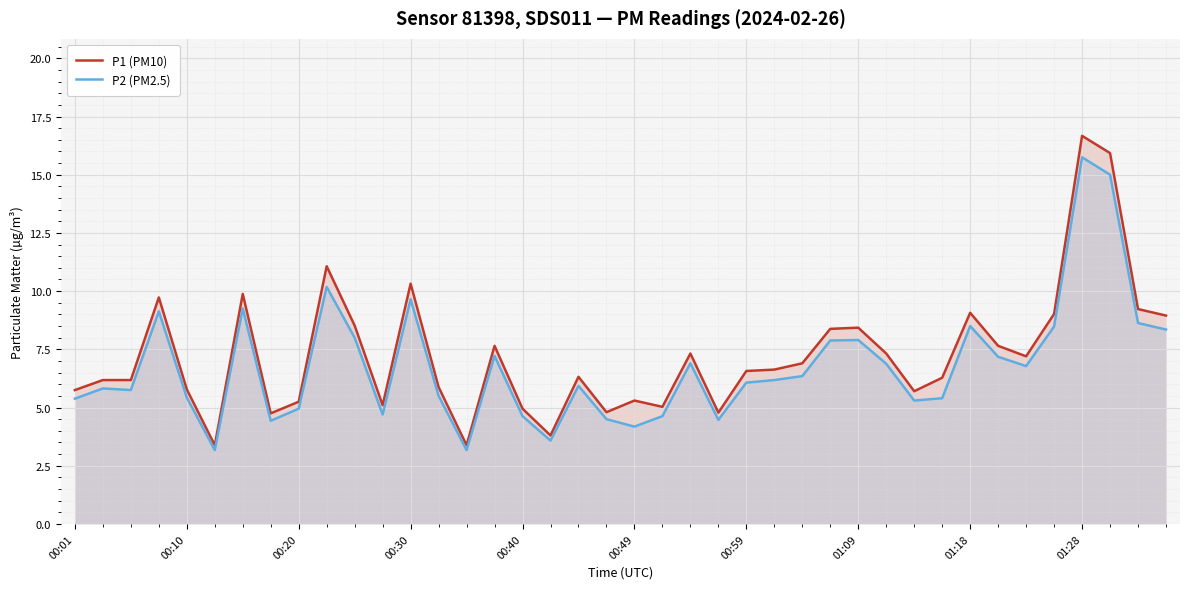

What is the total value across all series at 00:30?

20.0